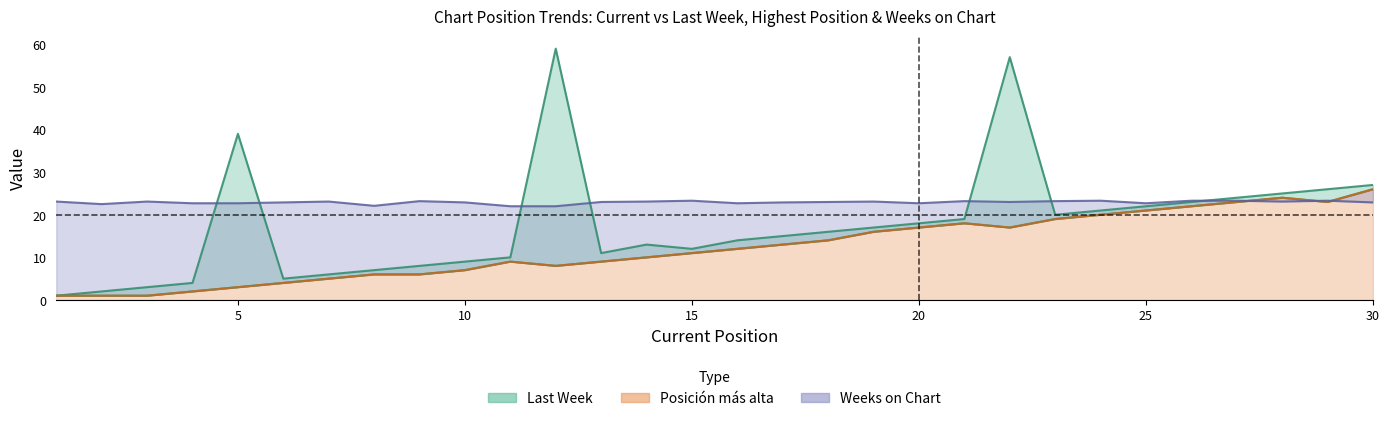

How many times do Weeks on Chart and Posición más alta cross each other?

3